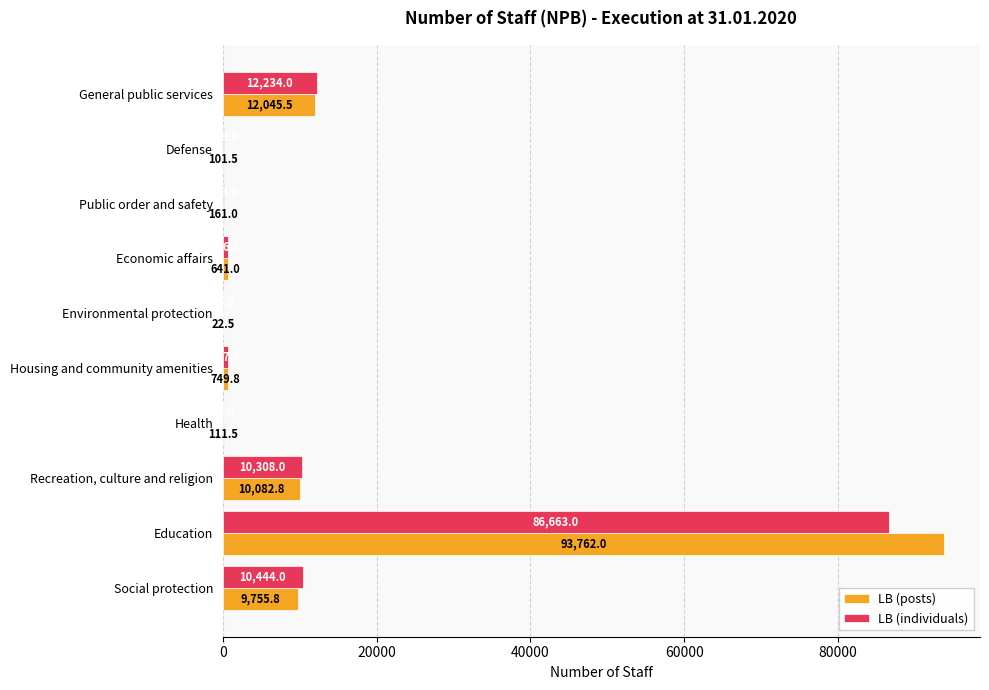

What is the greatest value displayed?

93762.0